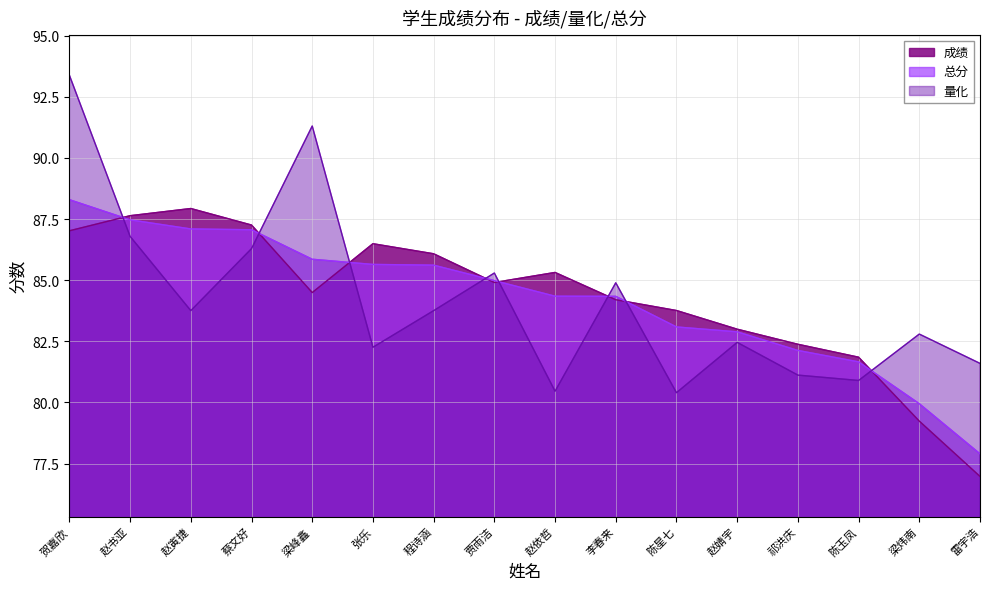

How many lines are shown in the chart?

3